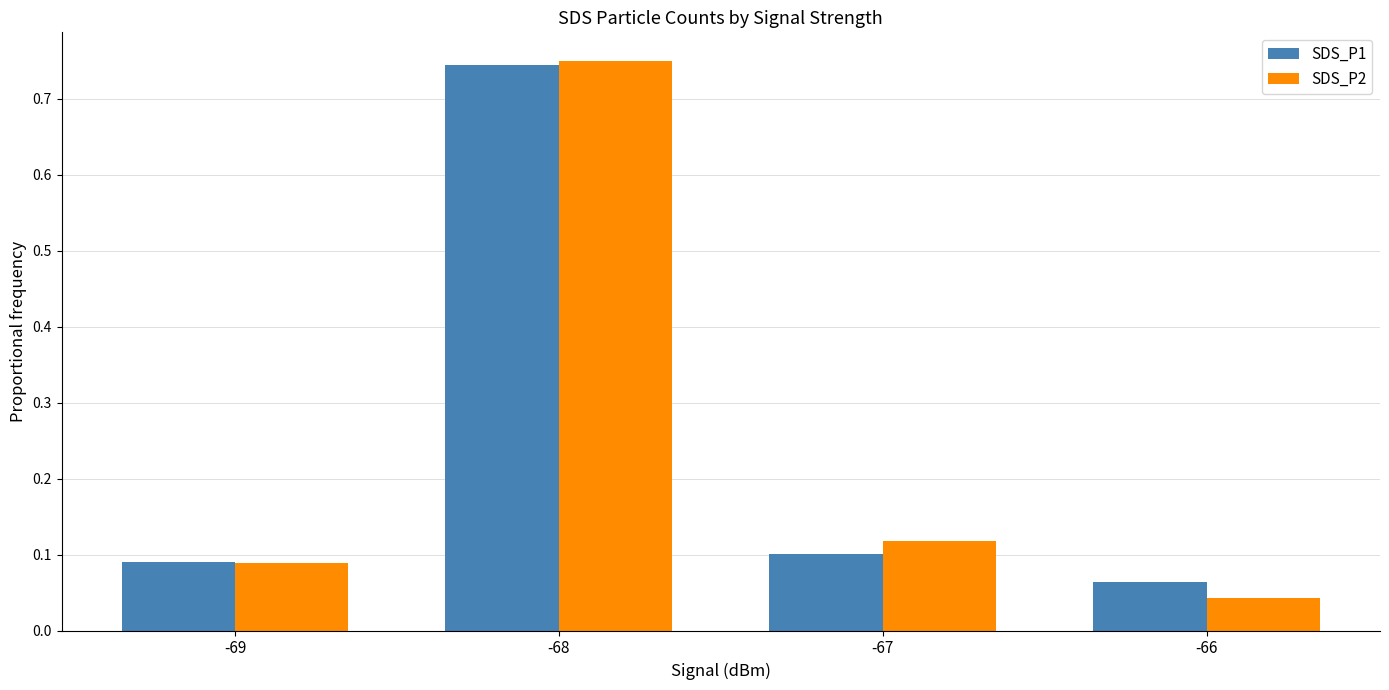

At which label is SDS_P2 closest to 0?

-66